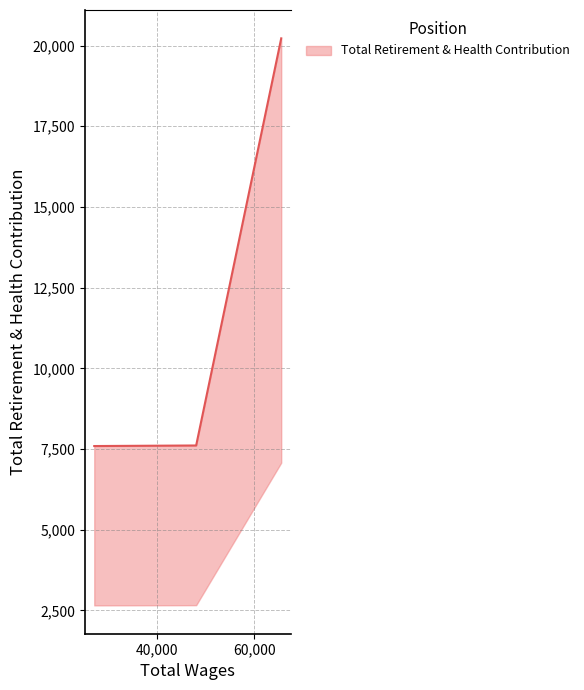

Which category has the highest value across all series?

65549.0